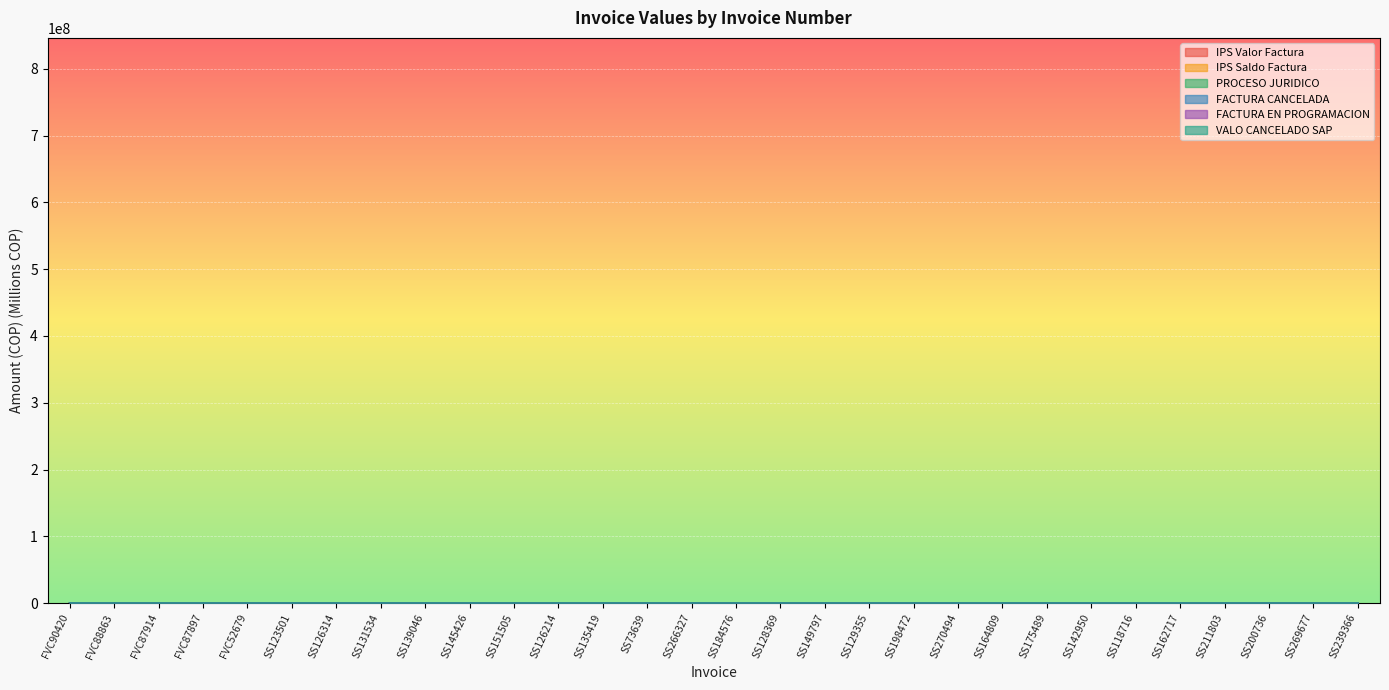

At which label does IPS Valor Factura first exceed 5?

FVC90420